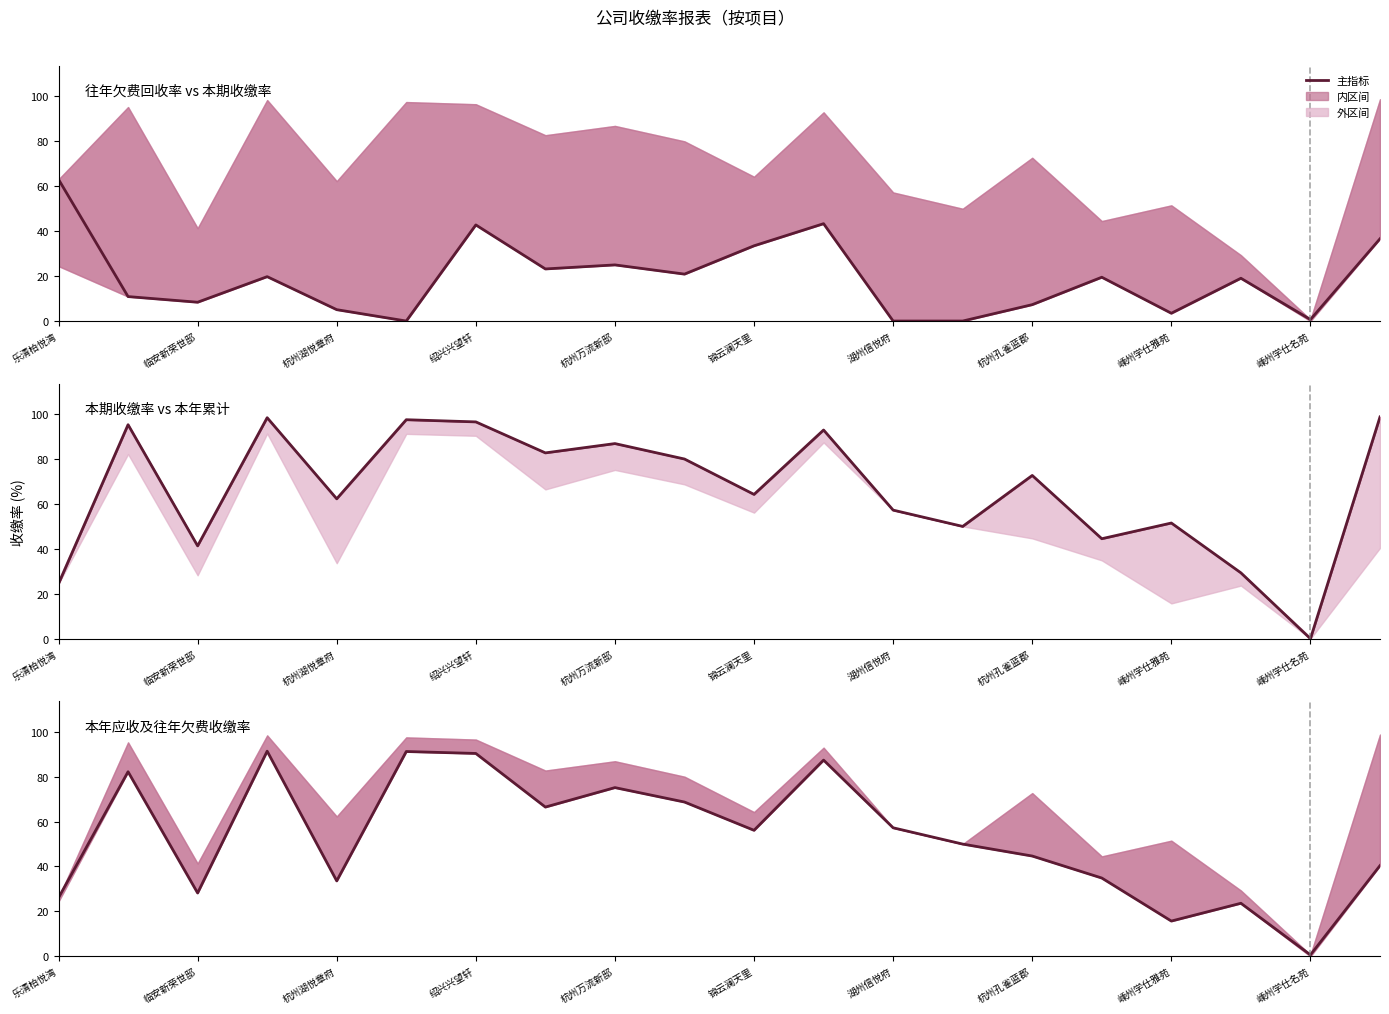

At how many categories does at least one series exceed 50?

15